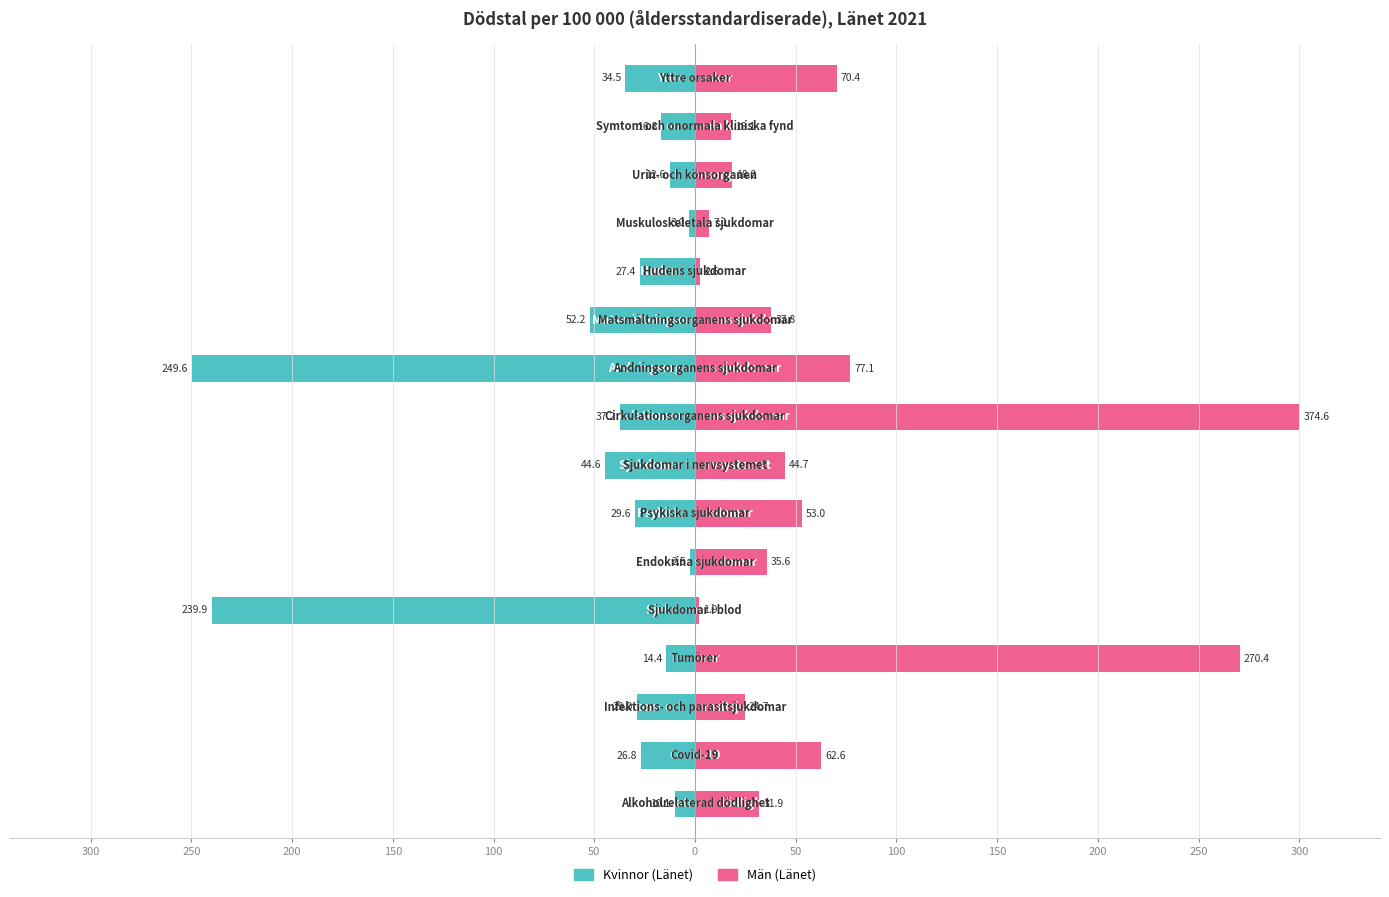

Rank the series at 50 from lowest to highest value.

Kvinnor (Länet), Män (Länet)